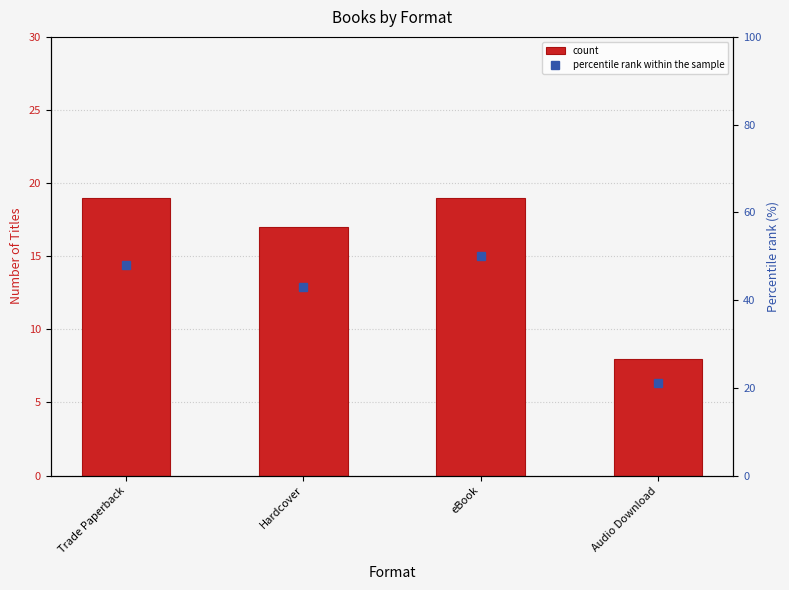

What is the spread (max minus min) of values at Hardcover?

26